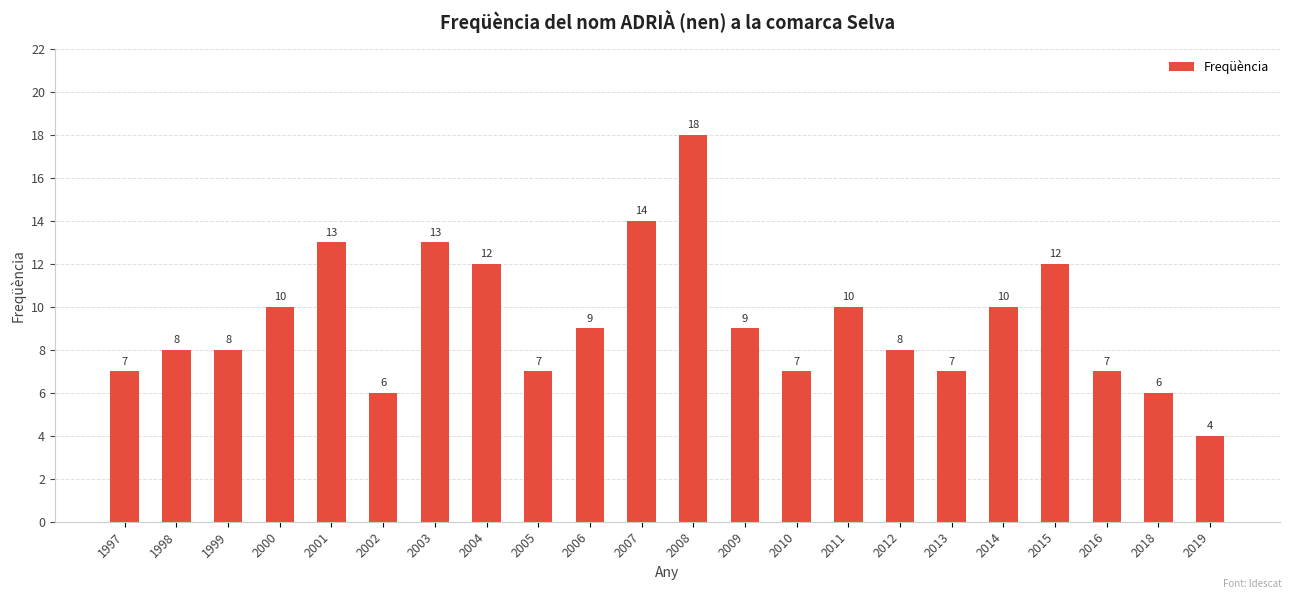

What is the change in value from 2008 to 2015?

-6